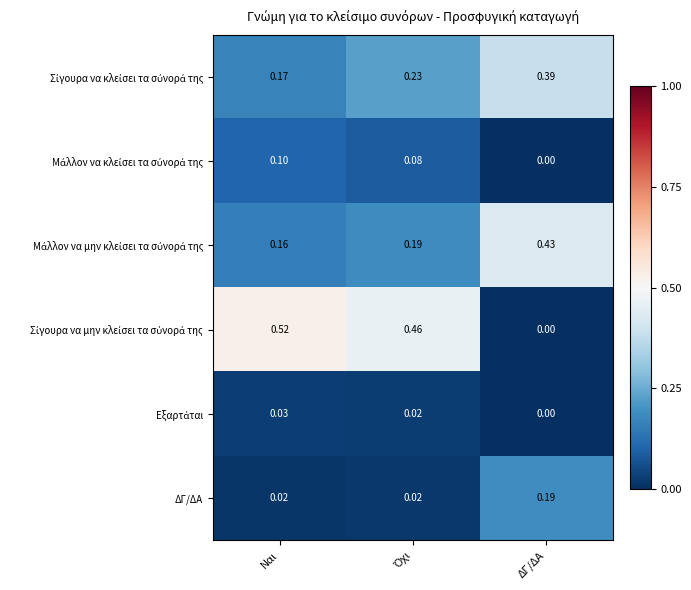

Which category has the highest value in the ΔΓ/ΔΑ series?

ΔΓ/ΔΑ